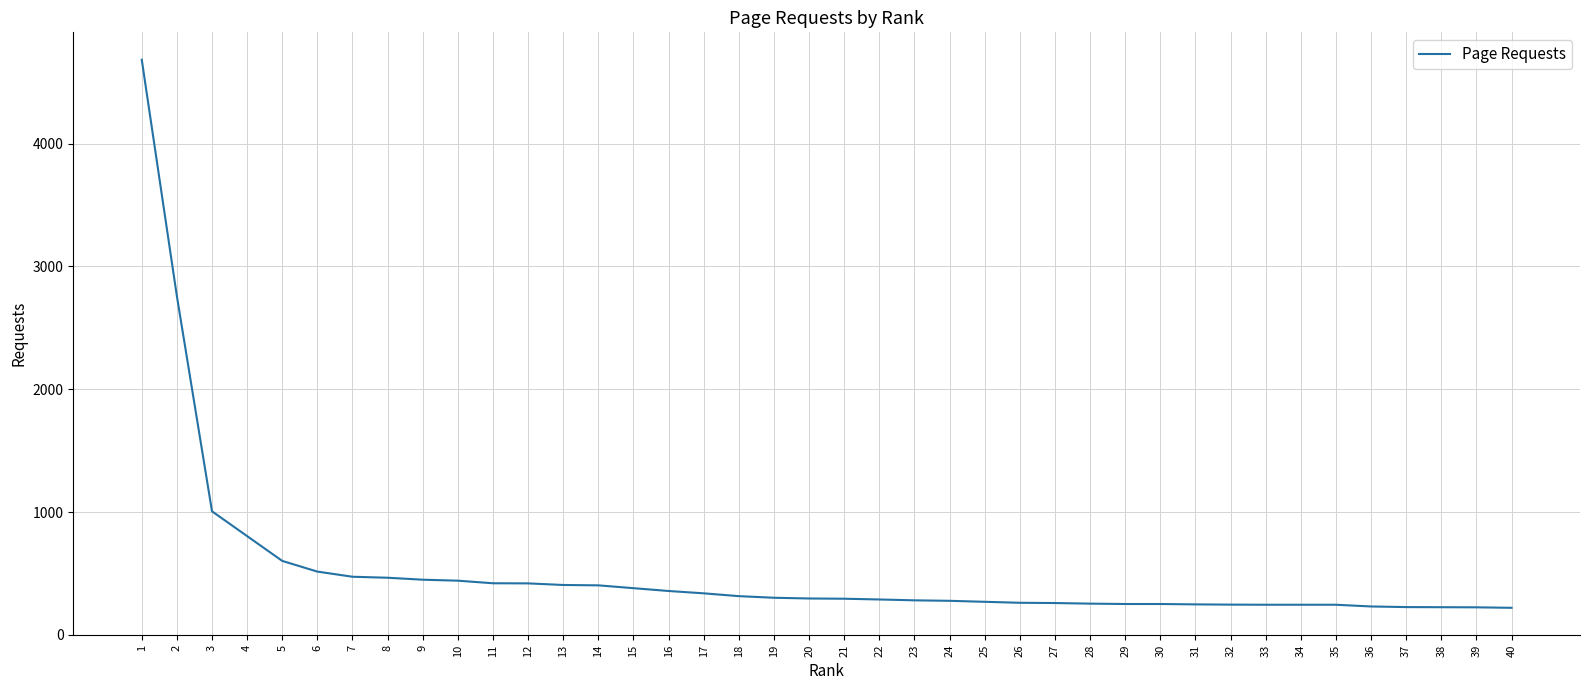

Is it true that the value at 33 is 245?

True